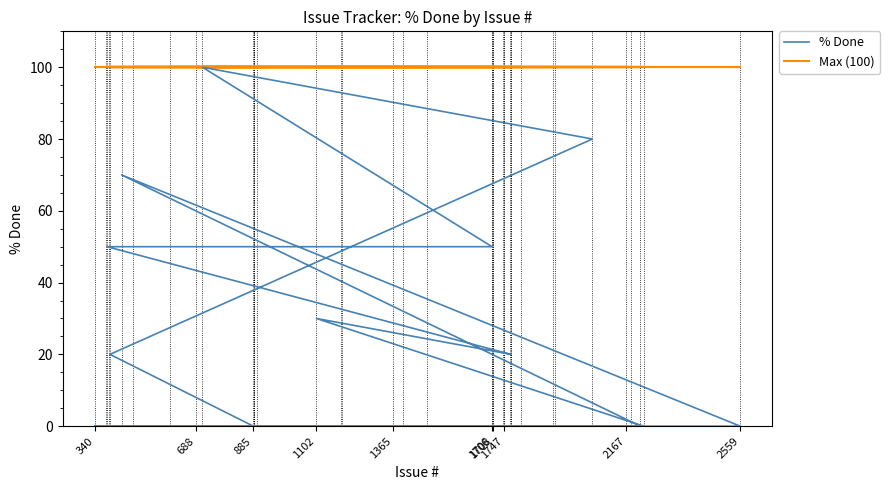

Which series has the largest range (max minus min)?

% Done